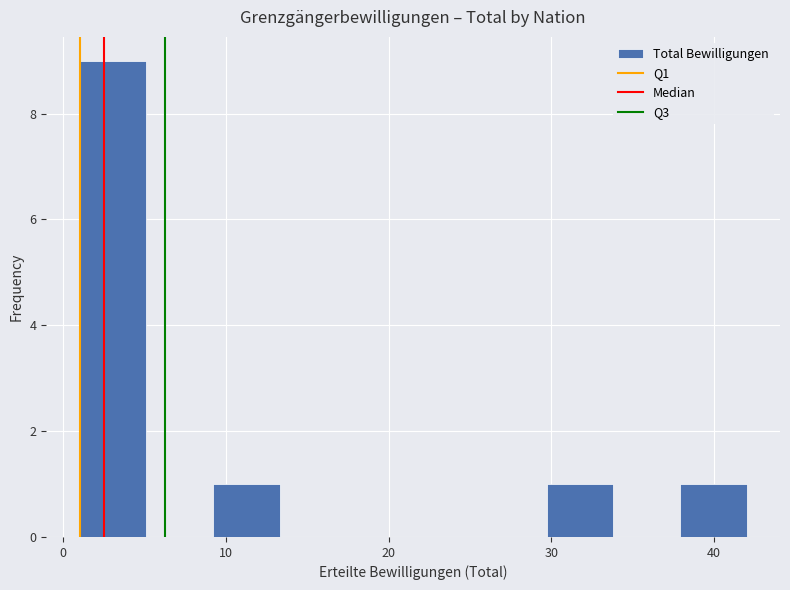

Over which range of the x-axis is the bar tallest?

1.0 to 5.1